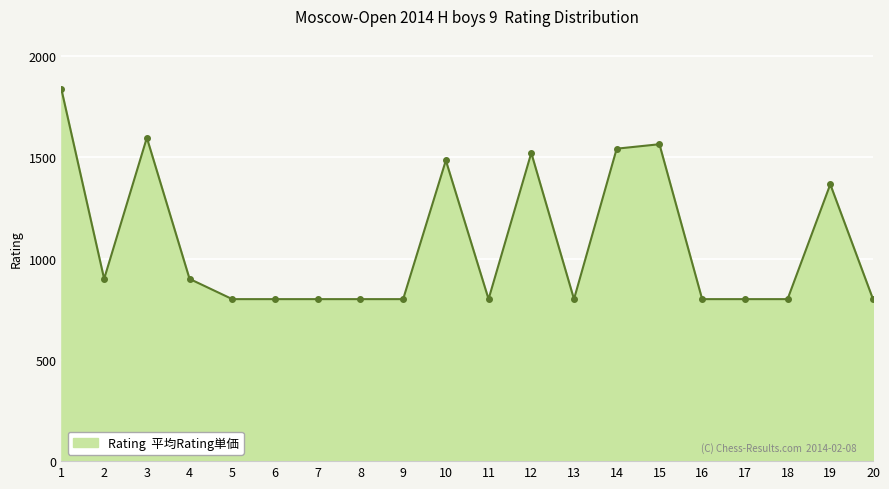

What is the value of the 7th point from the left?

800